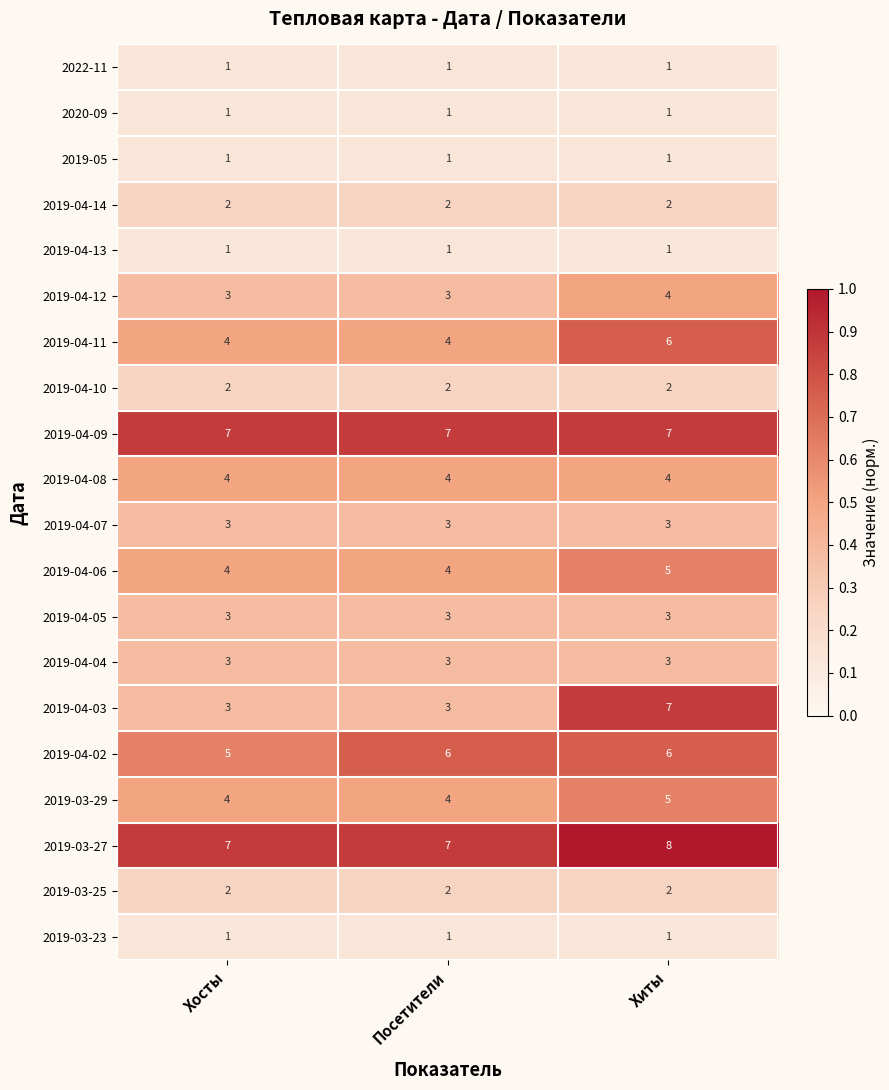

True or false: 2019-04-12 has a value of 2 at Хиты.

False